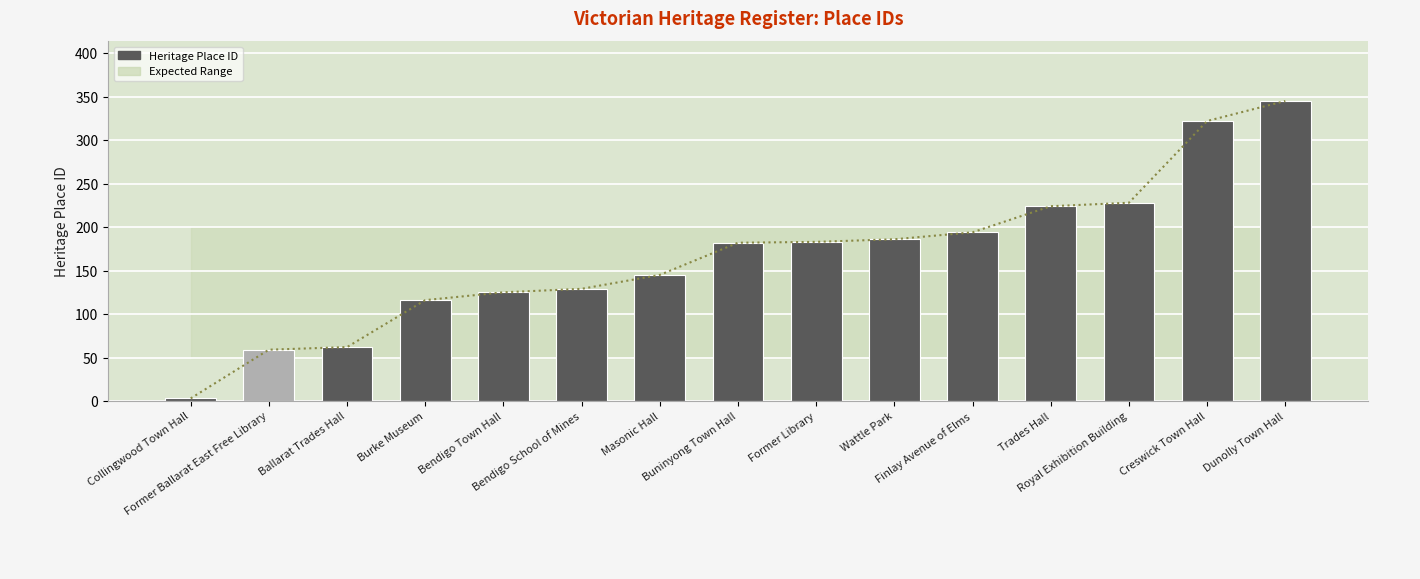

What is the maximum value shown in the chart?

345